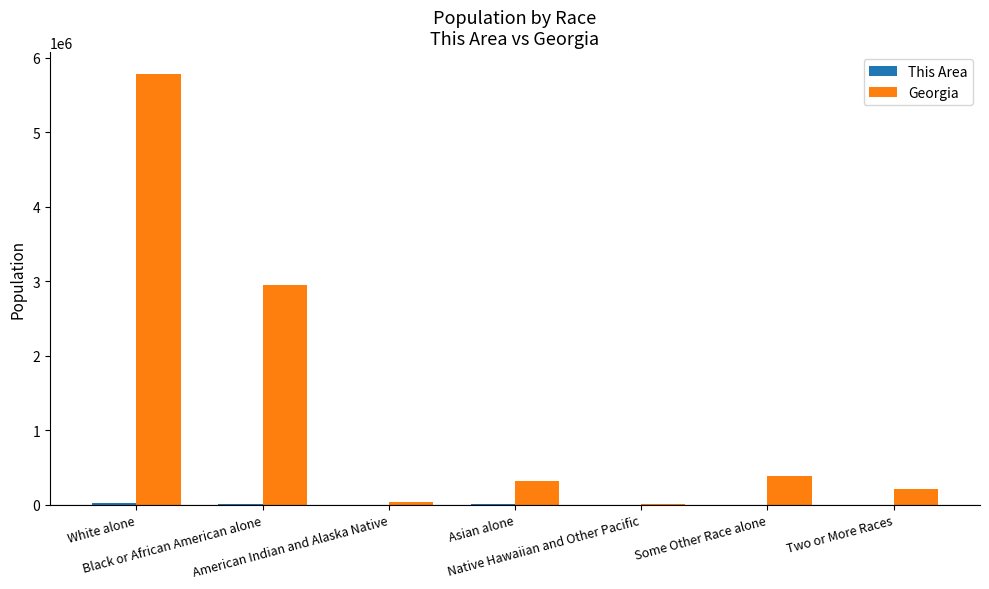

Which series has the largest range (max minus min)?

Georgia